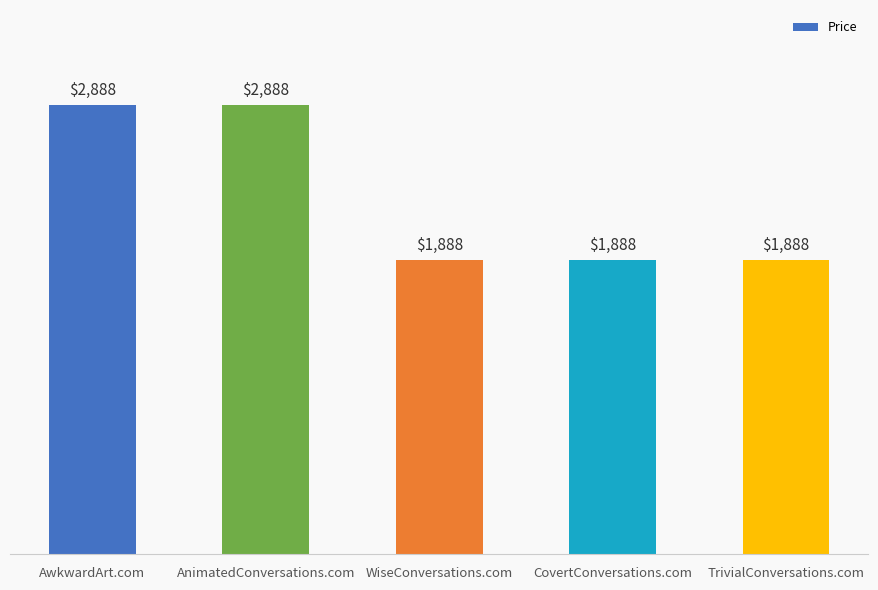

What is the value of the 4th bar from the left?

1888